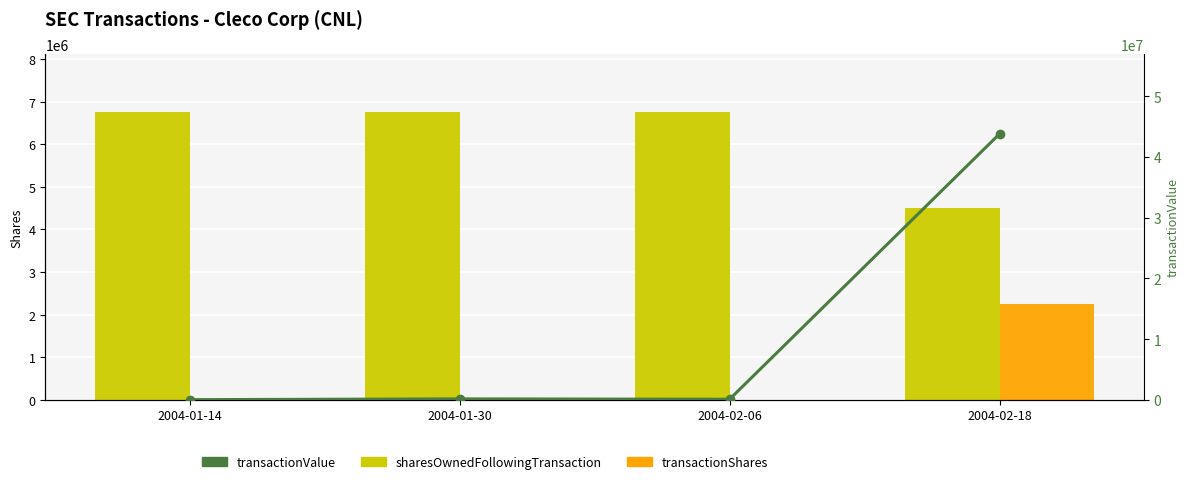

Is the value of transactionValue at 2004-01-14 greater than the value of sharesOwnedFollowingTransaction at 2004-02-18?

No